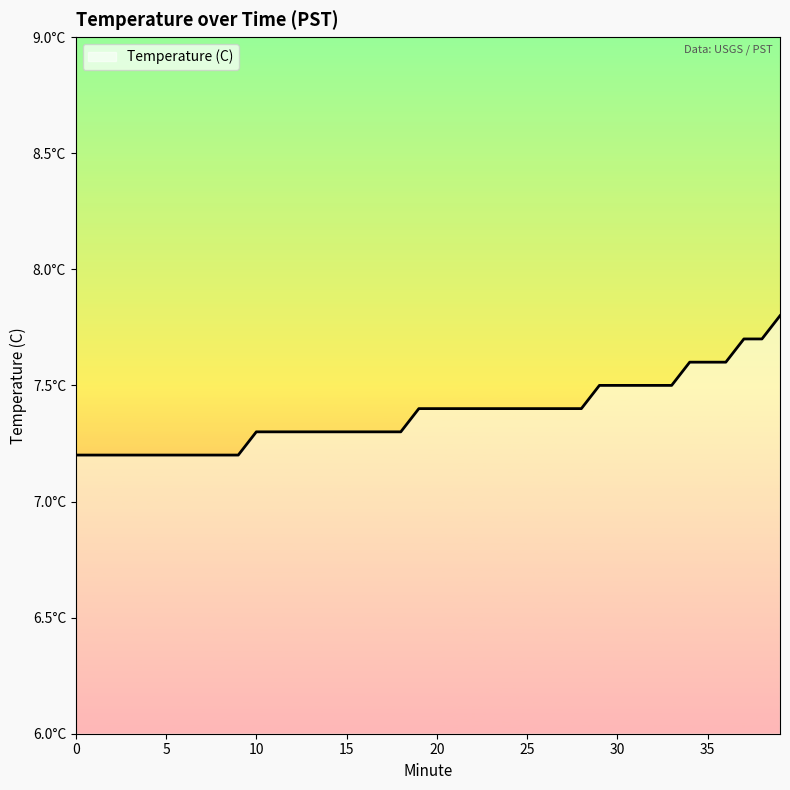

List the labels in order of value, largest first.

39, 37, 38, 34, 35, 36, 29, 30, 31, 32, 33, 19, 20, 21, 22, 23, 24, 25, 26, 27, 28, 10, 11, 12, 13, 14, 15, 16, 17, 18, 0, 1, 2, 3, 4, 5, 6, 7, 8, 9